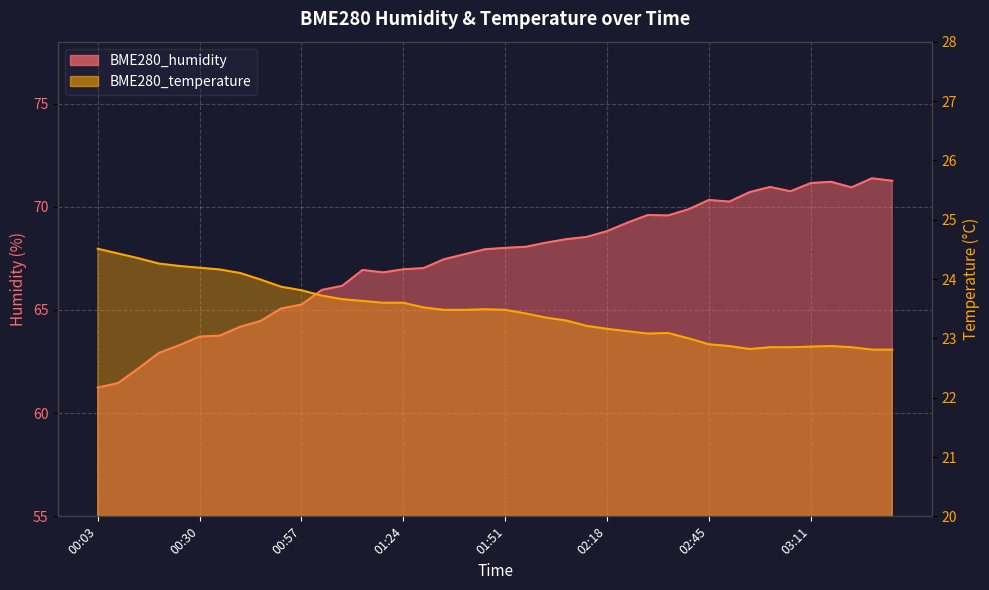

How many interior local valleys does the BME280_temperature series have?

2